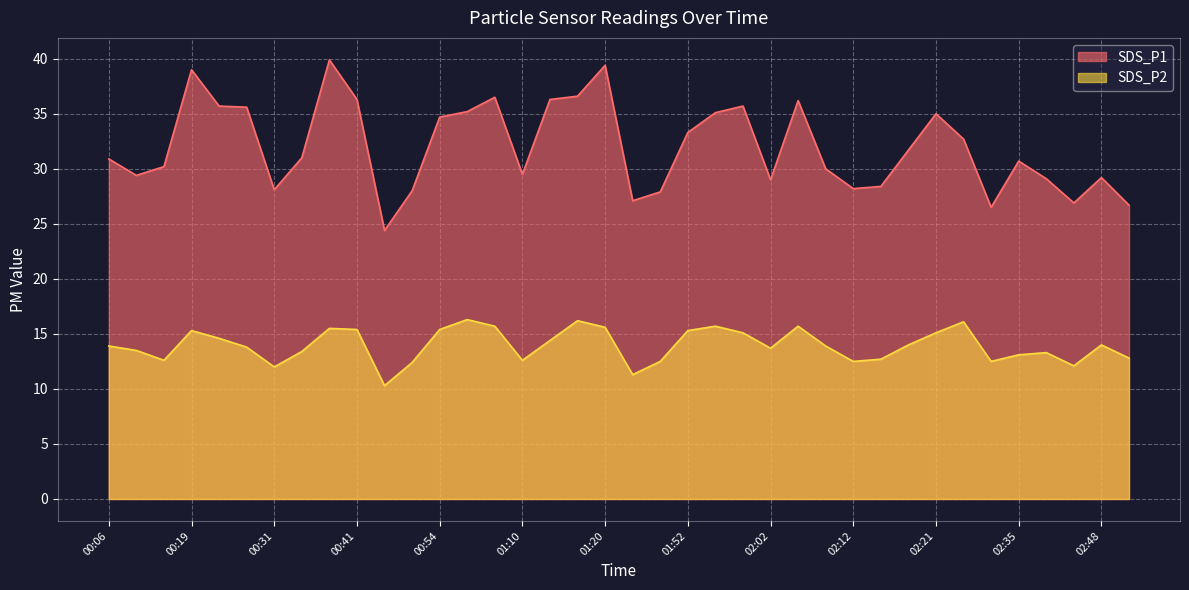

List the labels in order of SDS_P1 value, largest first.

00:38, 01:20, 00:19, 01:16, 01:01, 00:41, 01:13, 02:06, 00:23, 01:59, 00:26, 00:57, 01:56, 02:21, 00:54, 01:52, 02:24, 02:18, 00:34, 00:06, 02:35, 00:15, 02:08, 01:10, 00:10, 02:48, 02:38, 02:02, 02:15, 02:12, 00:31, 00:48, 01:49, 01:29, 02:41, 02:51, 02:27, 00:44